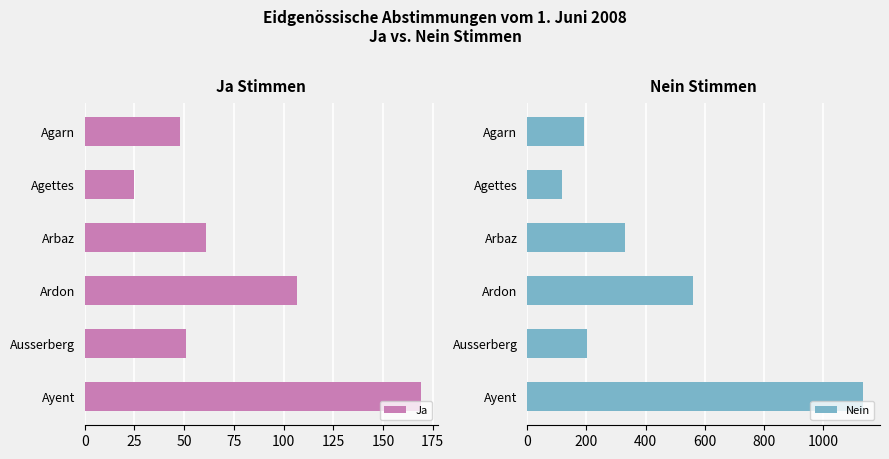

What are all the series names shown in the legend?

Ja, Nein